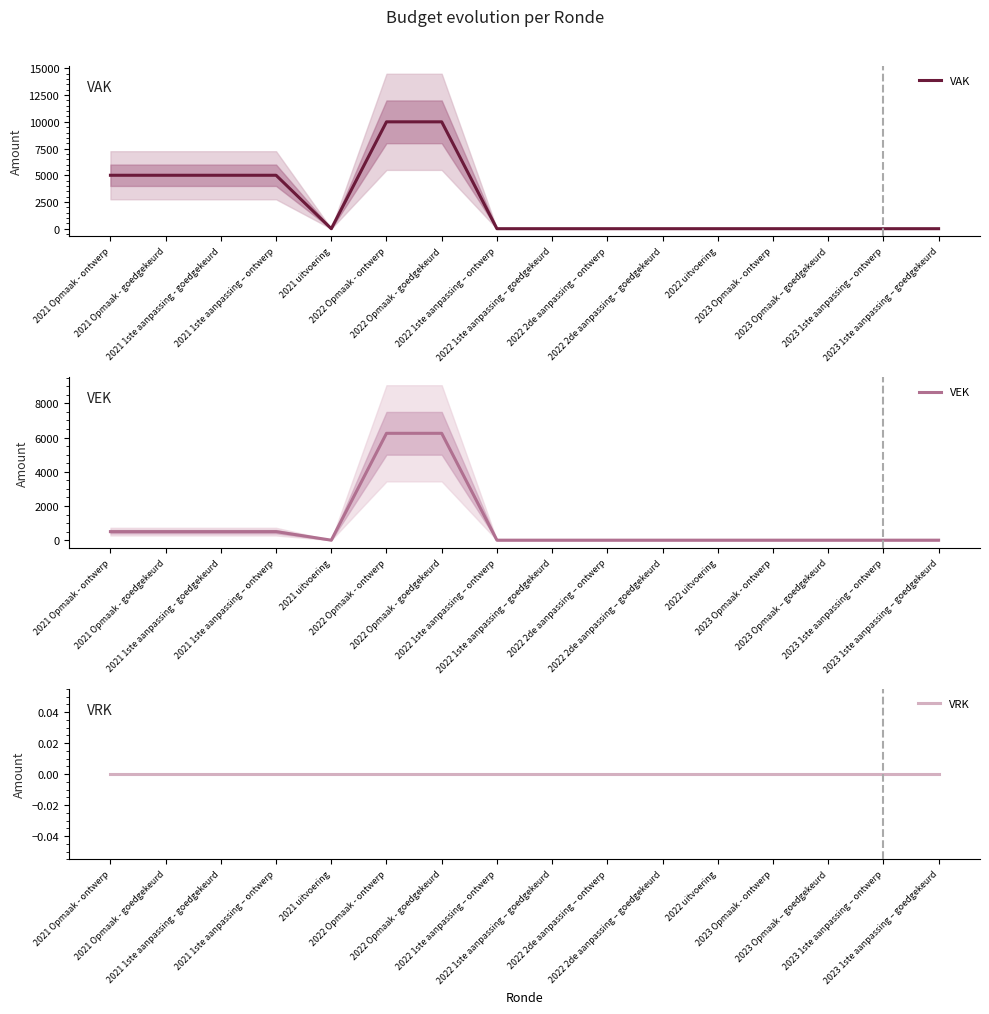

What is the difference between the maximum and second lowest values in the VAK series?

10000